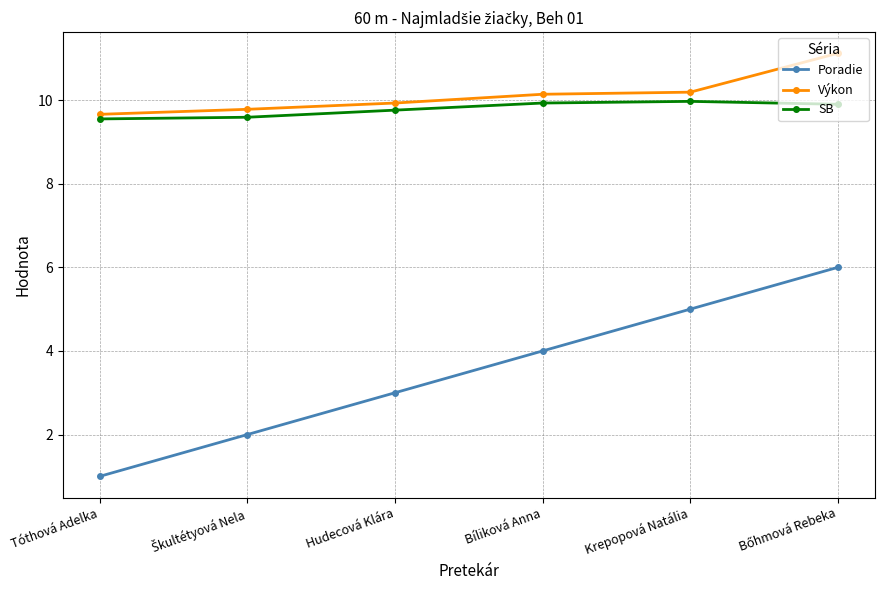

True or false: SB has a value of 3.2 at Krepopová Natália.

False